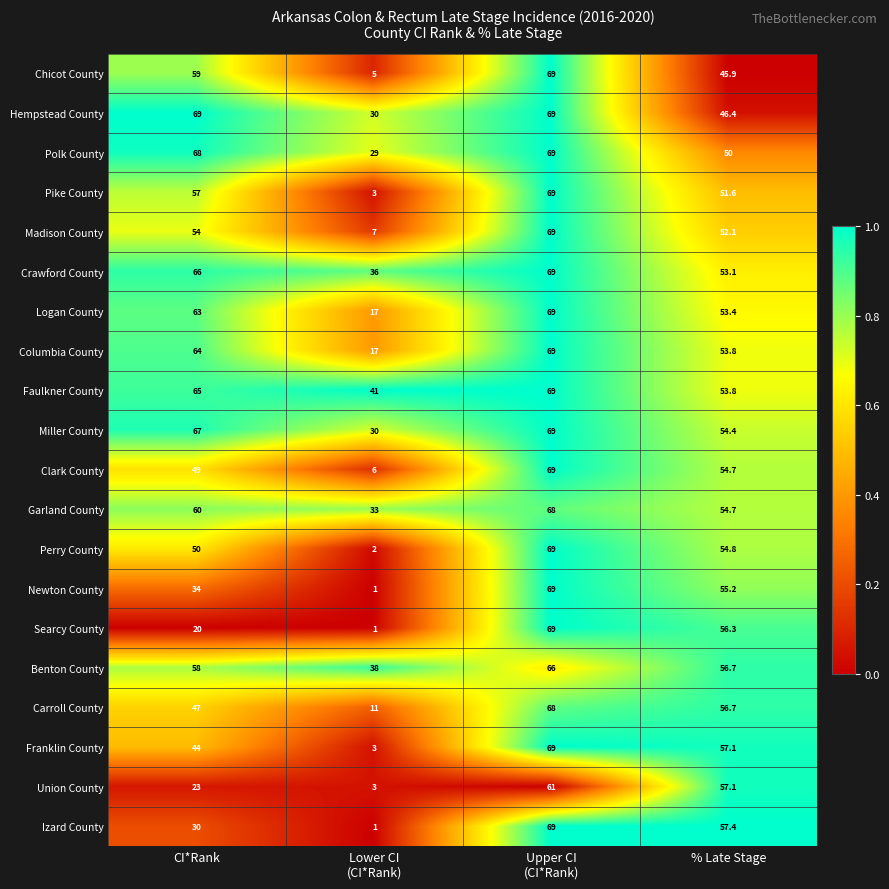

What is the maximum value shown in the chart?

69.0